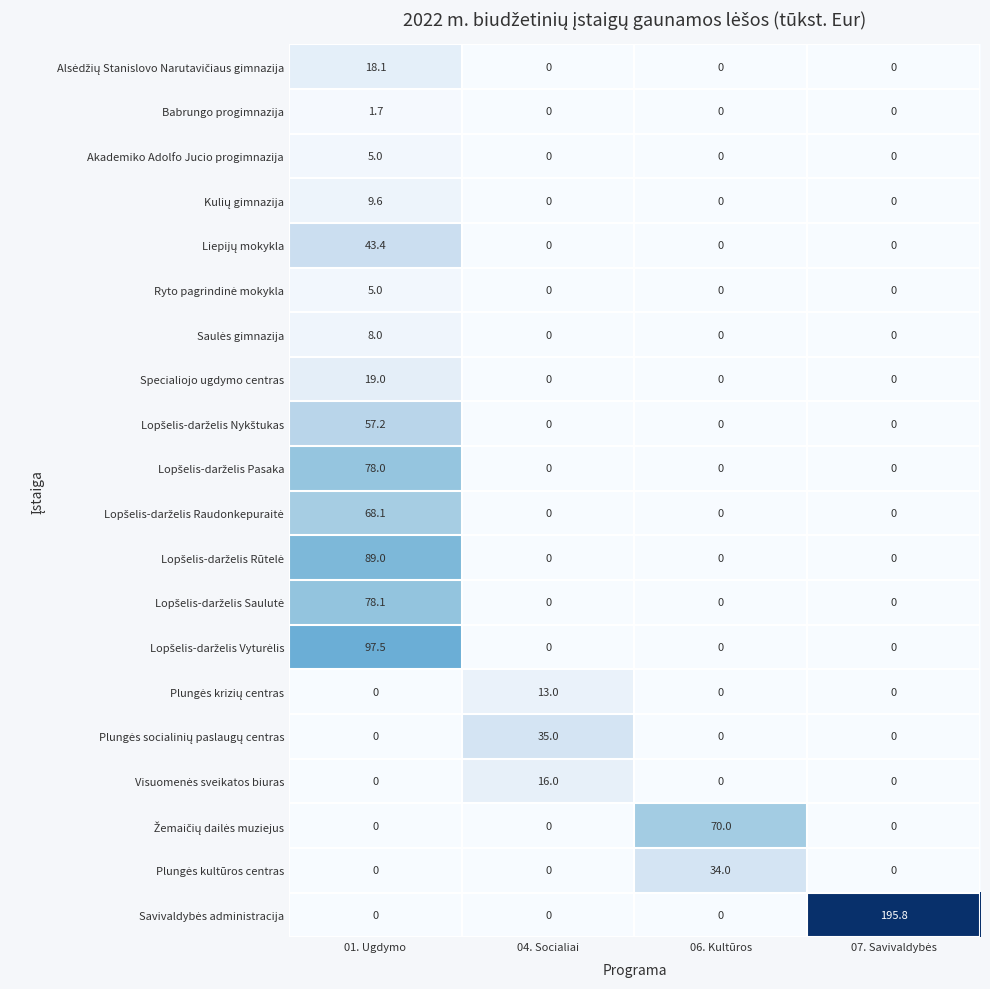

At which category is the sum across all series the highest?

01. Ugdymo